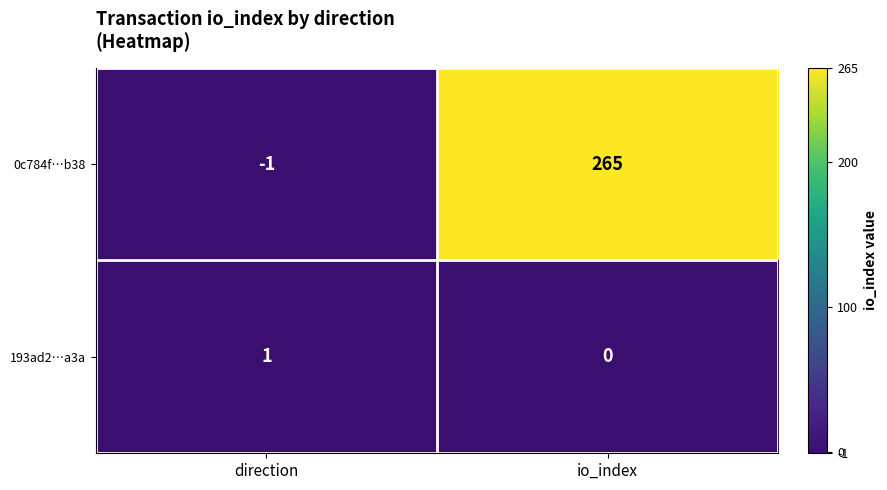

What is the smallest value displayed?

-1